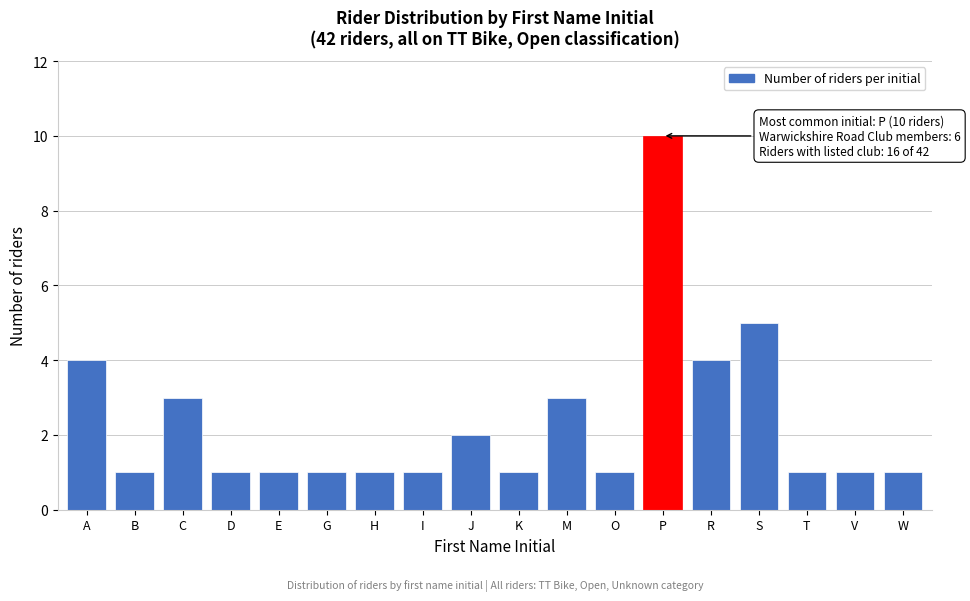

Reading left to right, extract all data points from this chart.

4	1	3	1	1	1	1	1	2	1	3	1	10	4	5	1	1	1